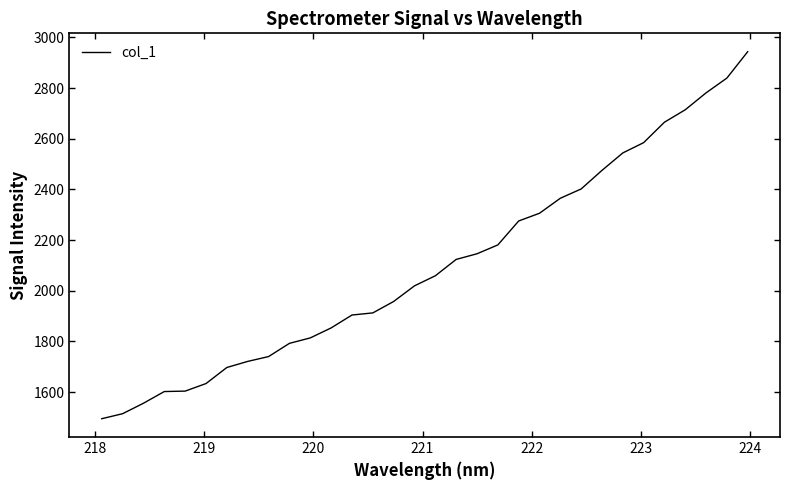

What is the smallest value displayed?

1494.6